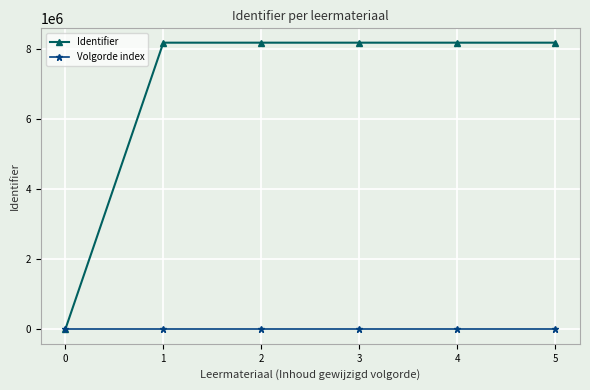

Which series has the largest range (max minus min)?

Identifier